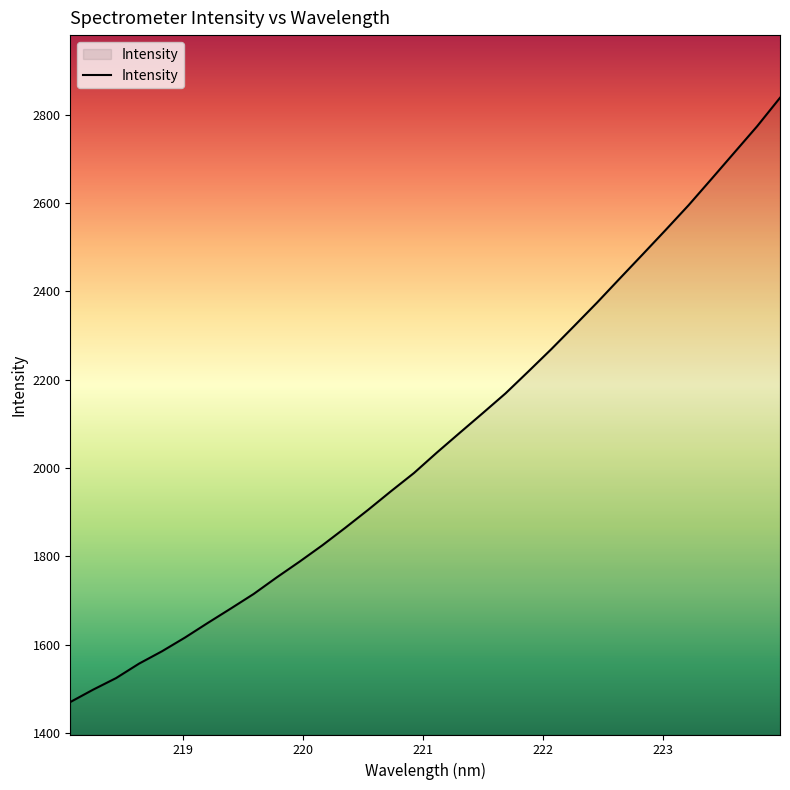

What is the difference between the maximum and minimum values?

1368.3